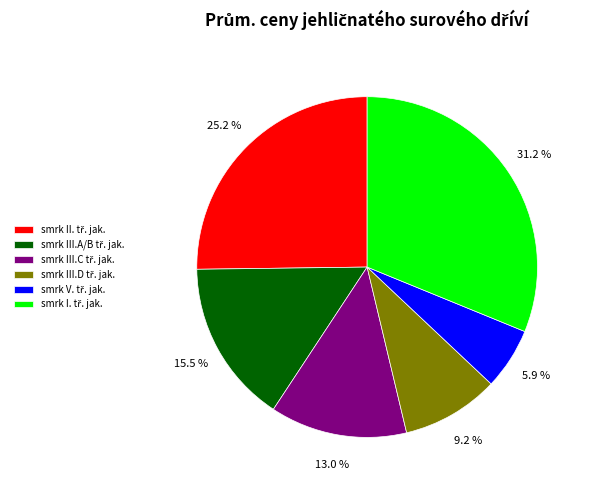

Is there any slice that represents more than half of the pie?

No